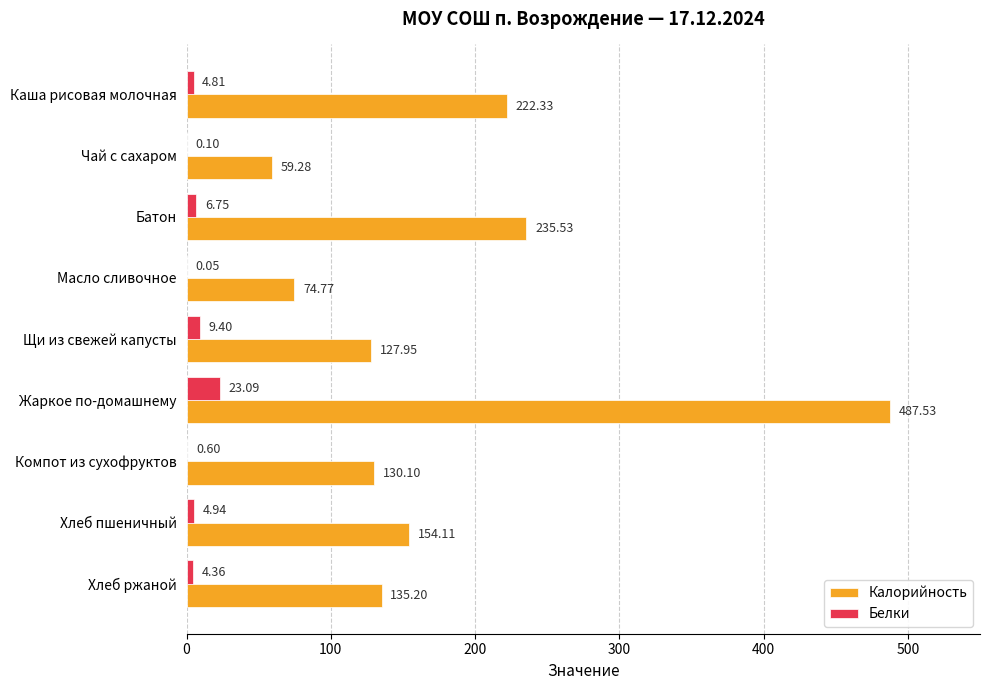

What is the total value across all series at Компот из сухофруктов?

130.7